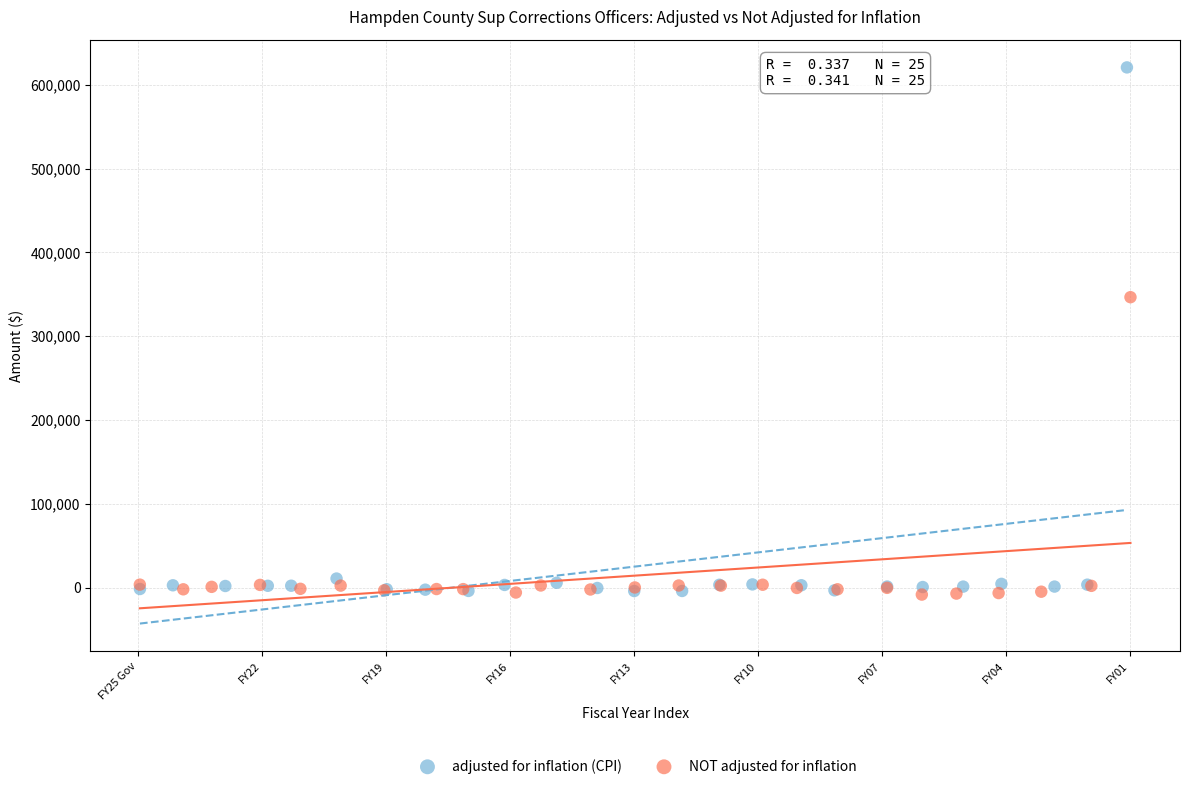

What are all the series names shown in the legend?

adjusted for inflation (CPI), NOT adjusted for inflation